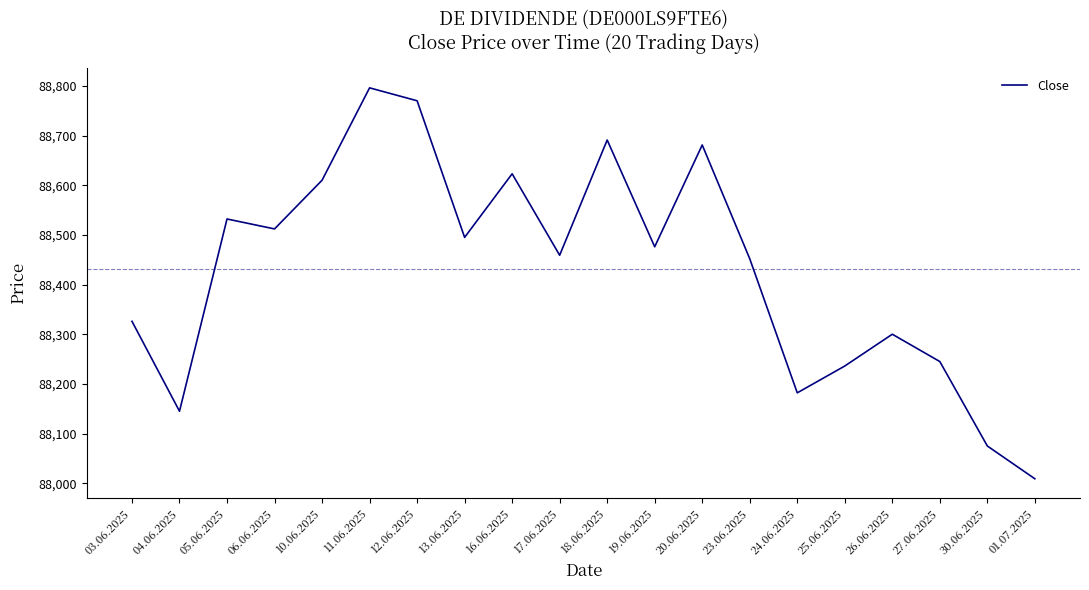

How many interior local peaks (higher than both neighbors) does the data have?

6